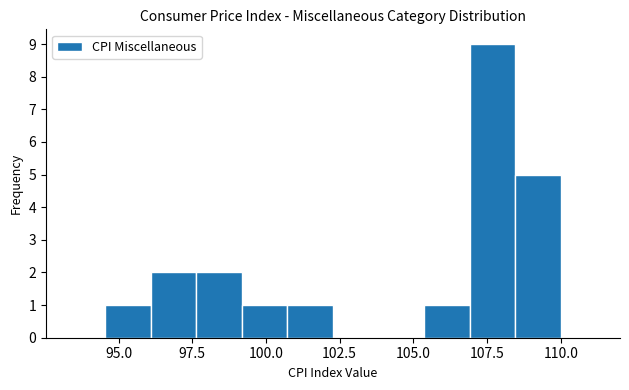

Read against the x-axis, roughly where is the centre of the tallest bar?

107.5